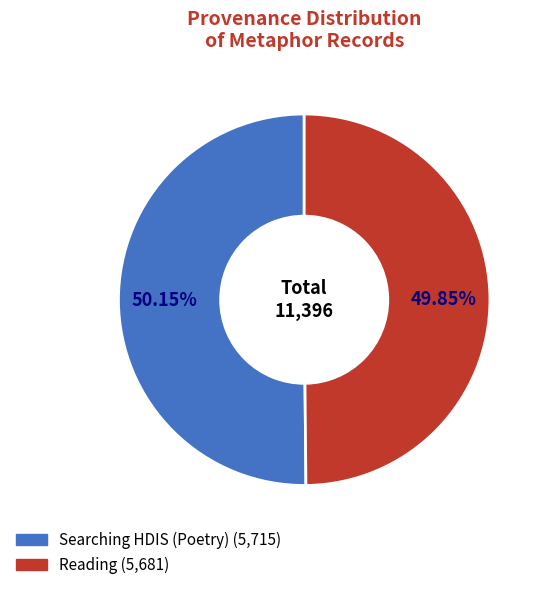

Is the sum of Searching HDIS (Poetry) and Reading greater than half?

Yes